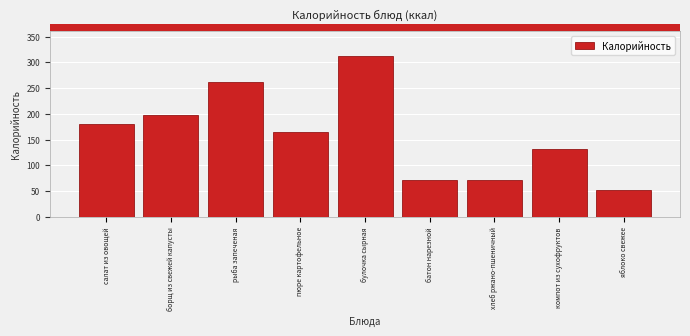

What is the value of the 5th bar from the left?

313